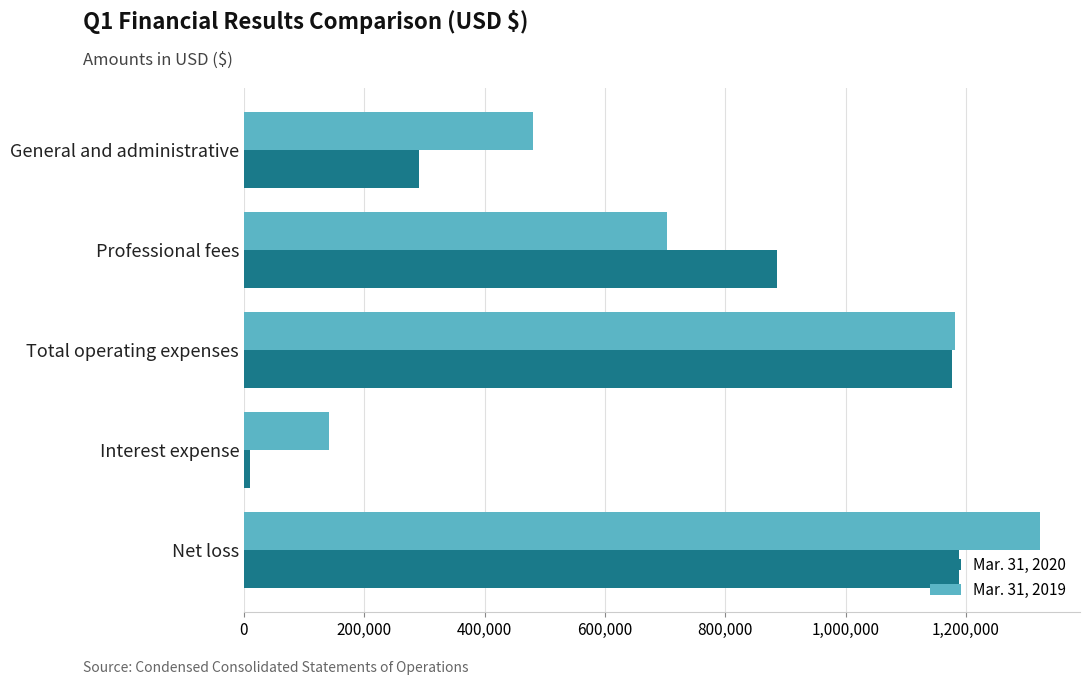

Rank the series at Professional fees from lowest to highest value.

Mar. 31, 2019, Mar. 31, 2020